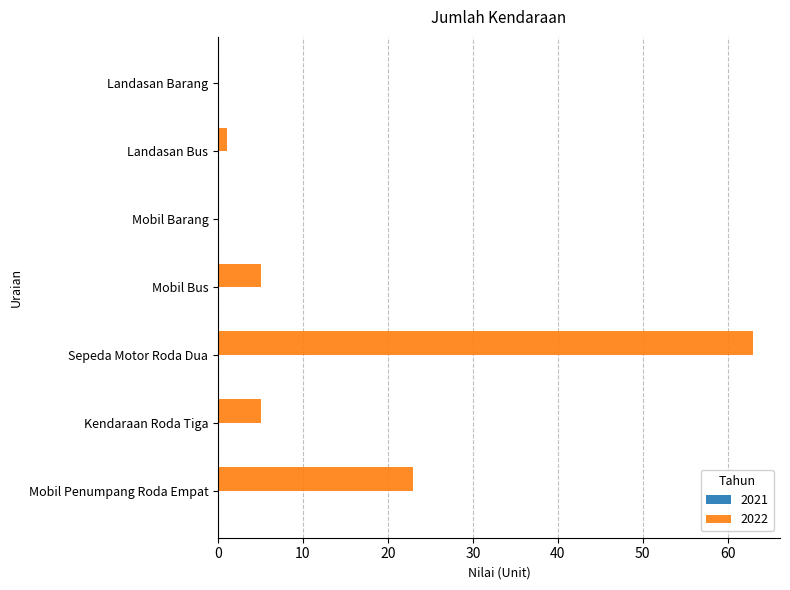

Count the number of categories in the chart.

7